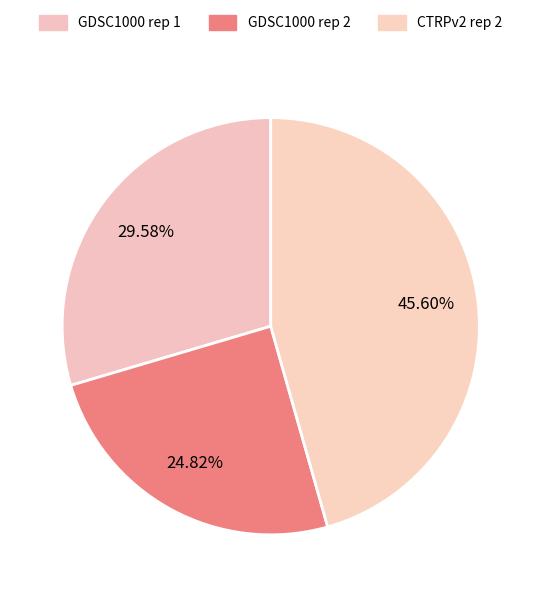

Count the number of slices in the pie.

3